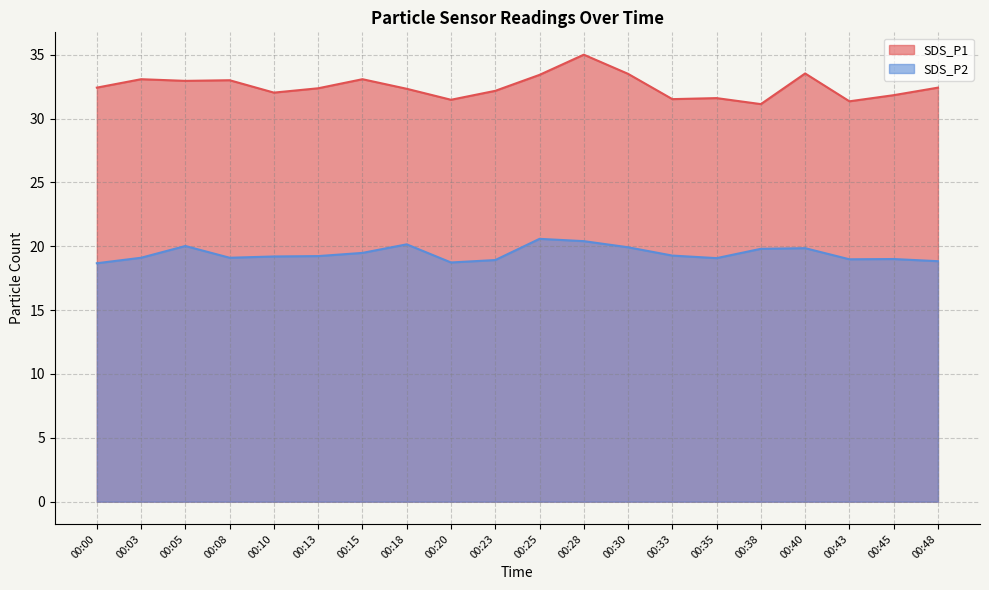

What is the average value of the SDS_P2 series?

19.4